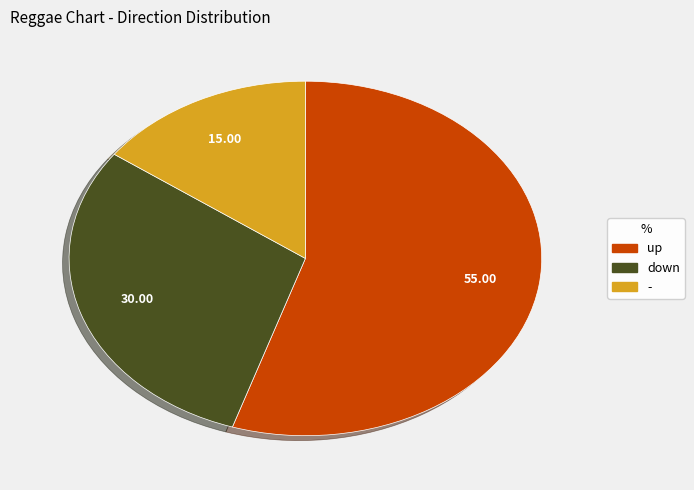

Which slice is the smallest?

-